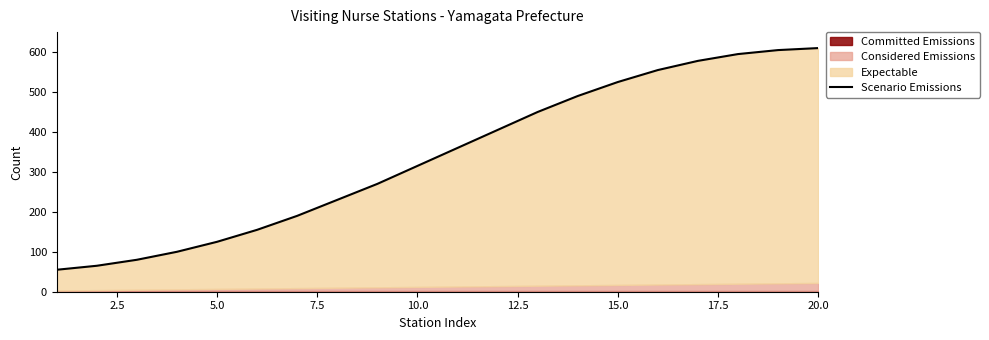

How many values exceed 360?

9